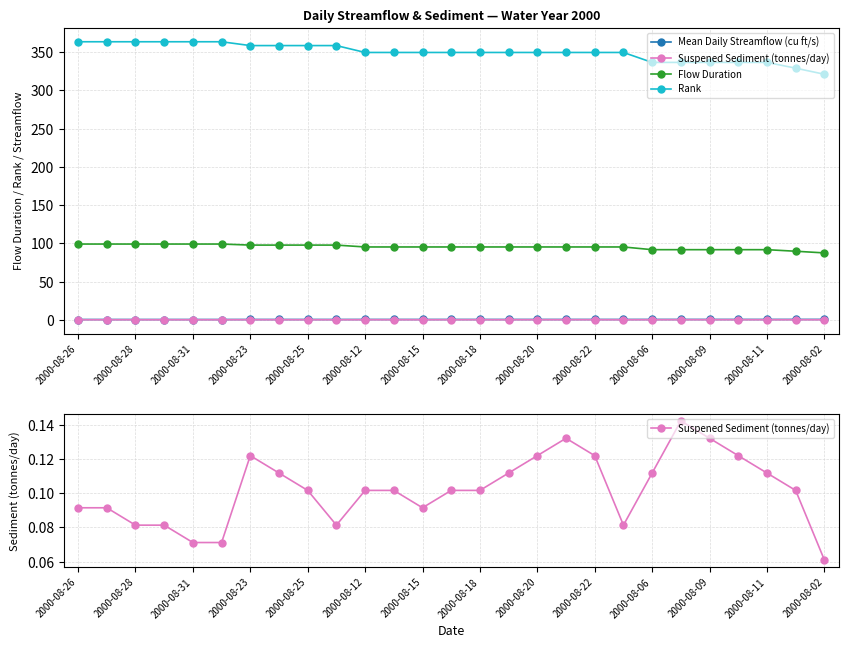

What is the difference between the second highest and minimum values in the Suspened Sediment (tonnes/day) series?

0.1